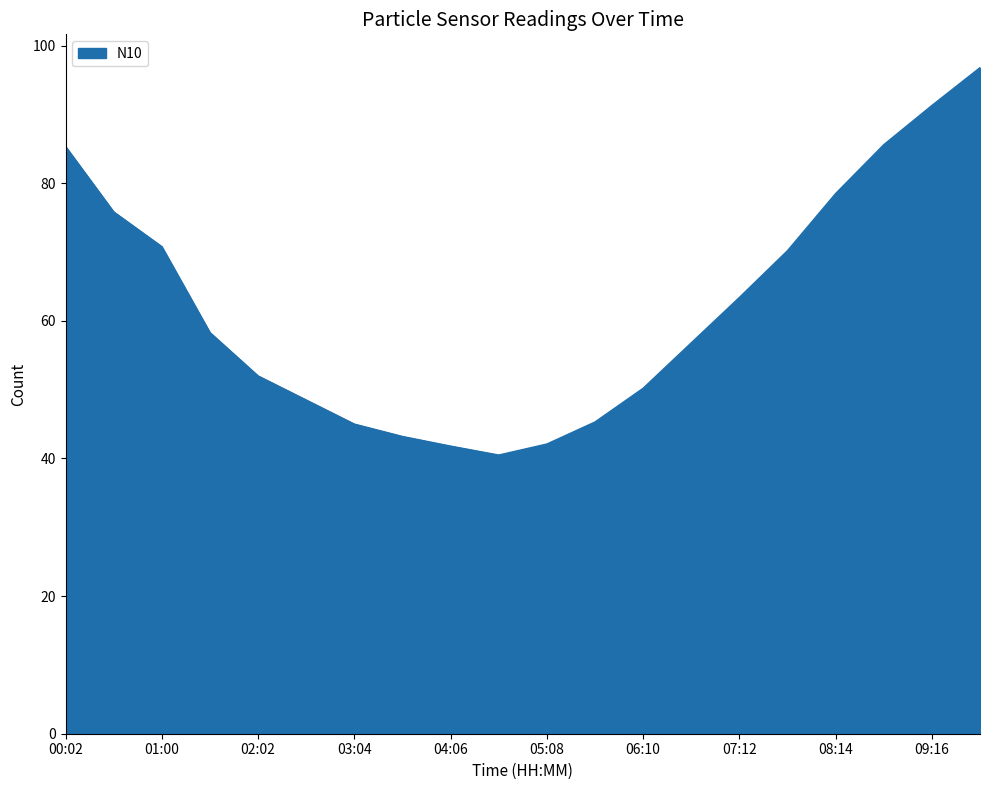

What is the difference between the maximum and minimum values?

56.3